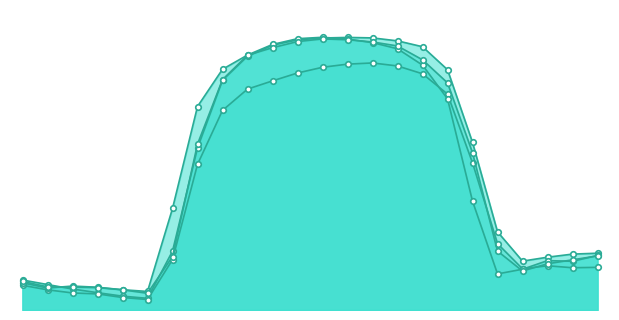

List the series in order of their peak value, lowest first.

IFM VER Schedules, Actual, DA VER FORECASTS, RTD CLEARED VALUE